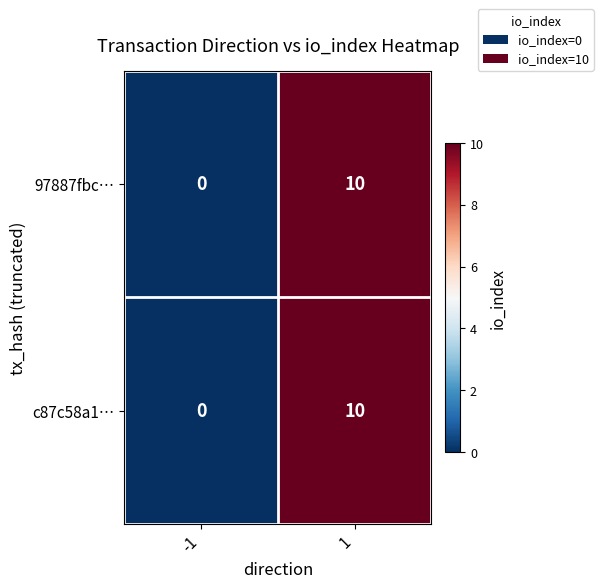

What is the maximum value shown in the chart?

10